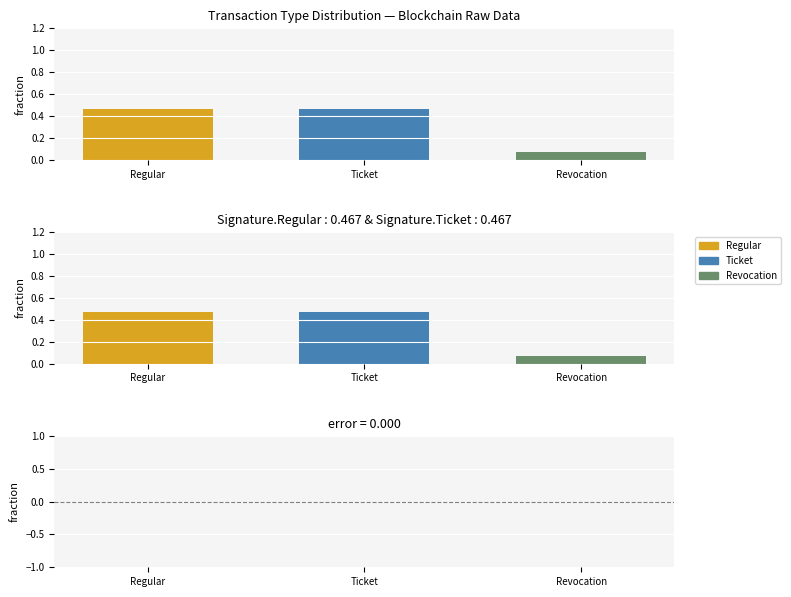

What is the label of the 2nd bar from the right?

Ticket